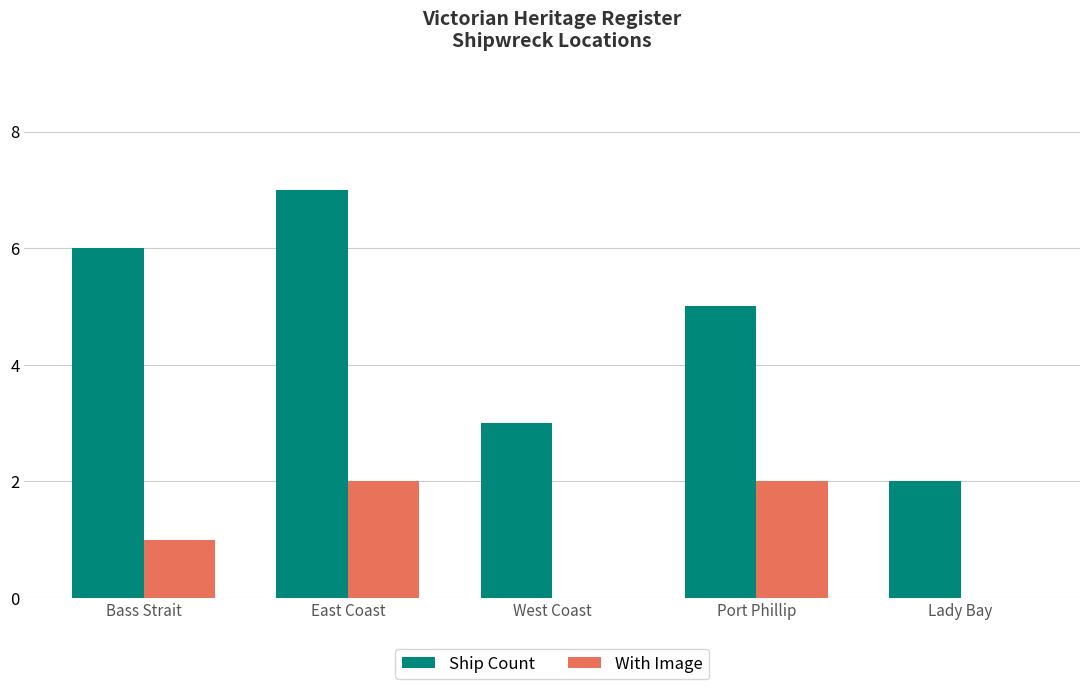

Which series has the largest total across all categories?

Ship Count